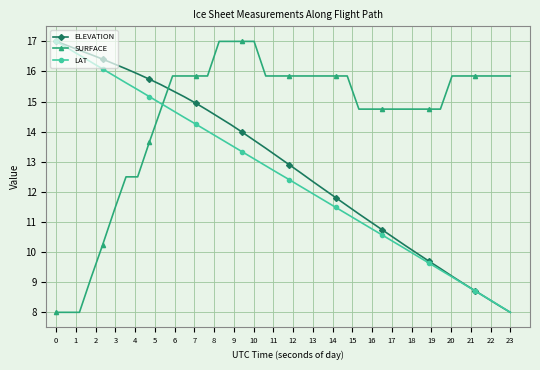

True or false: LAT has more than 2 interior local peaks.

False